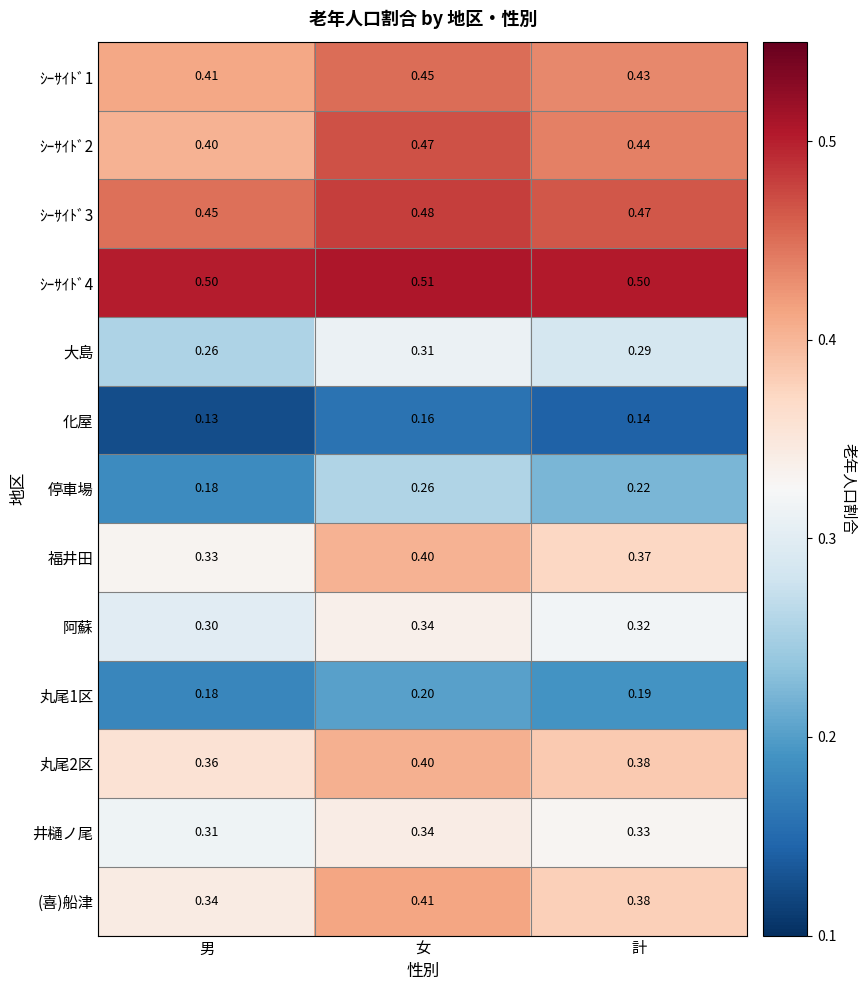

Which series has the widest spread of values?

停車場